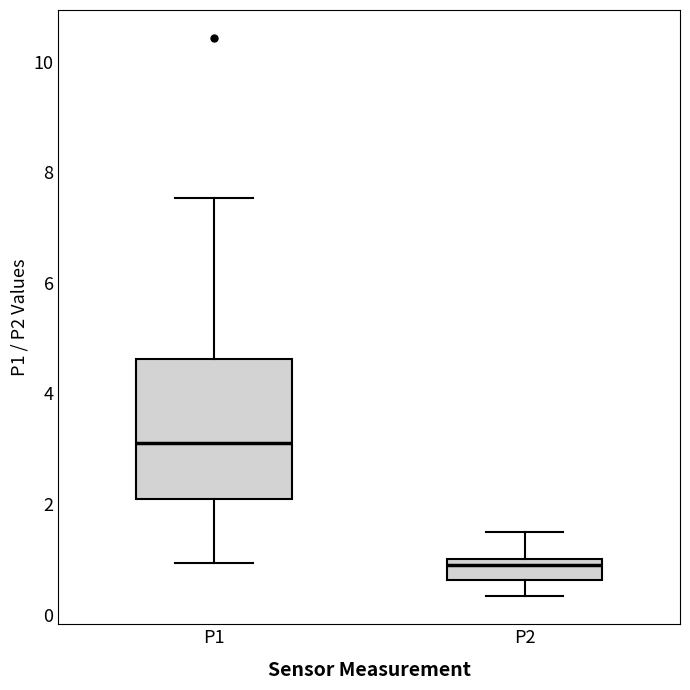

Reading left to right, transcribe this box plot: for each box, give where its median line is, the range the box spans, and where its two whiskers end, as read against the y-axis. The values are not printed on the chart, so give them approximately, as read against the axis.

P1: median 3.2, box 2.0 to 4.6, whiskers 1.0 to 7.6
P2: median 1.0 (just below the box's upper edge), box 0.6 to 1.0, whiskers 0.4 to 1.6